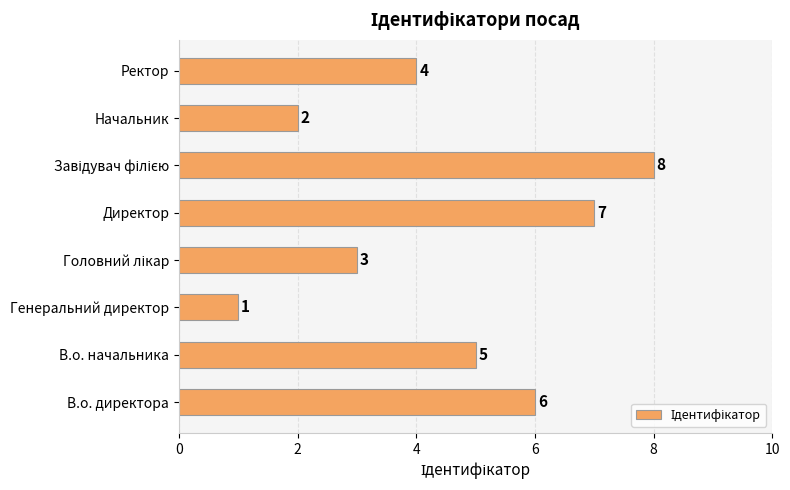

Where is the data nearest to the value 4?

Ректор